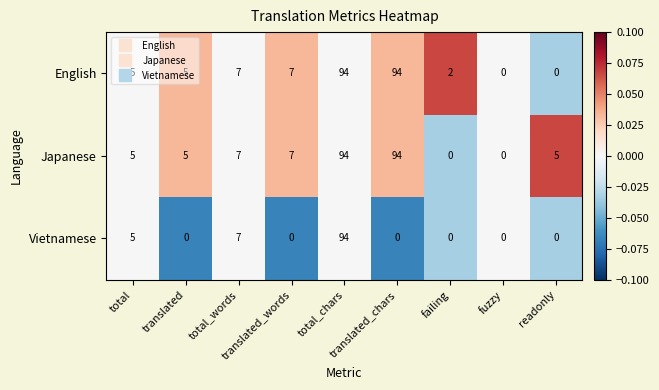

What is the greatest value displayed?

94